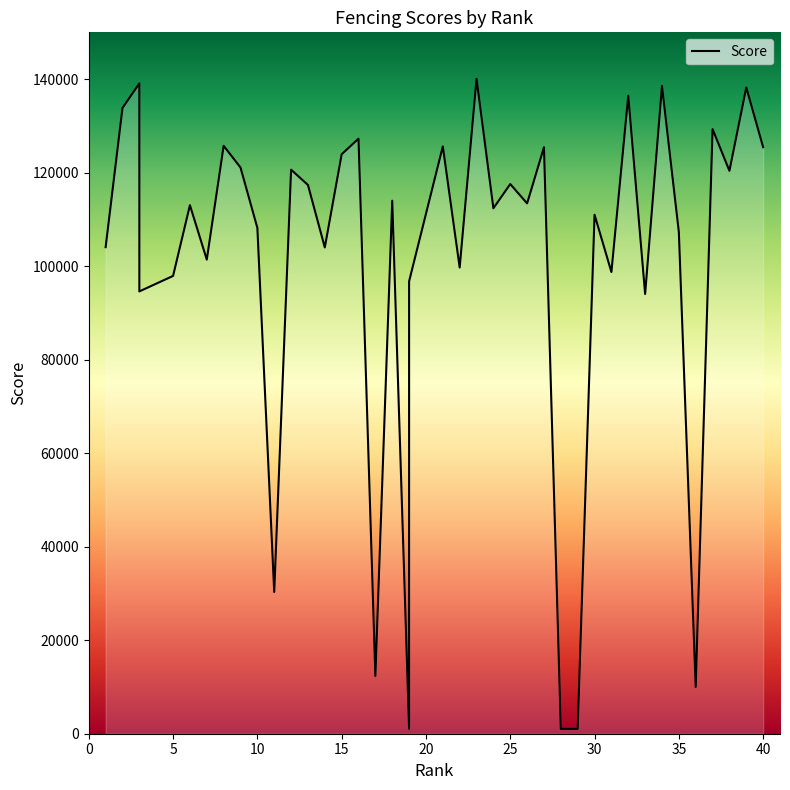

Is it true that the value at 17 is 12338?

True